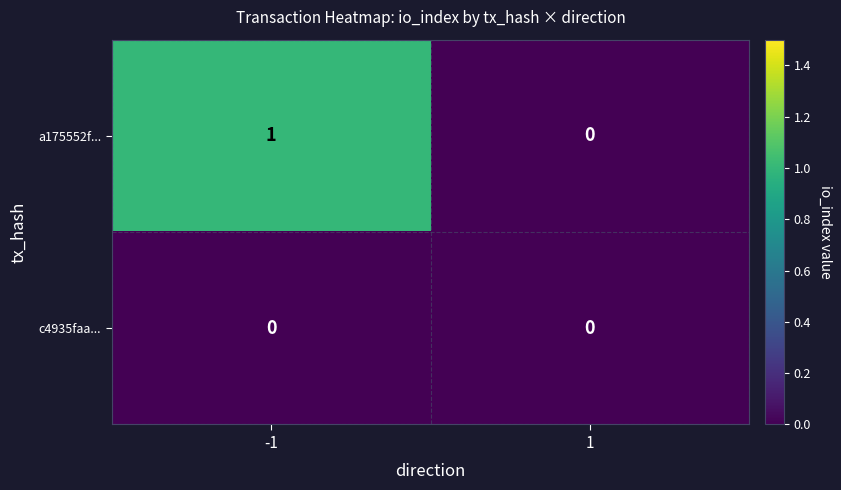

Which series changed the most between -1 and 1?

a175552f...